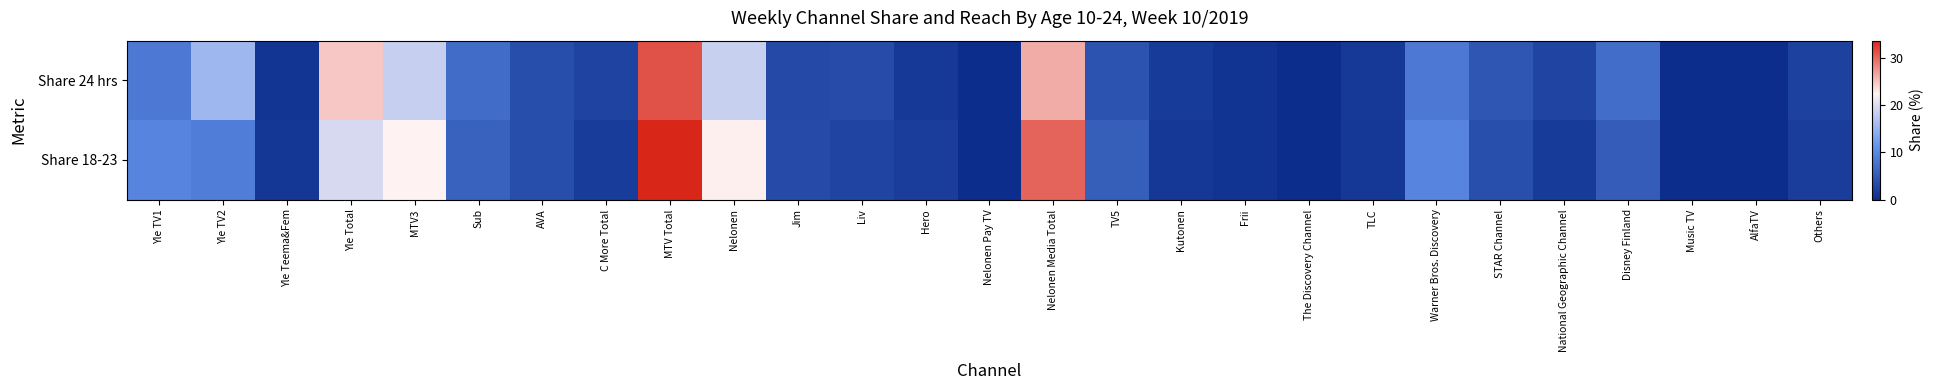

Which has a higher value, Nelonen or Sub?

Nelonen